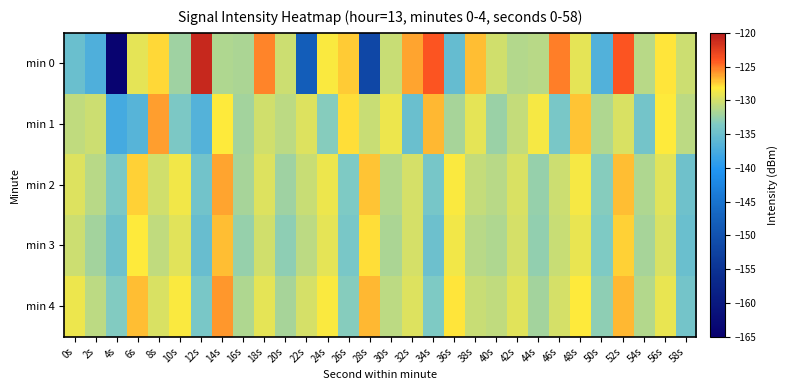

How many series are shown in this chart?

5